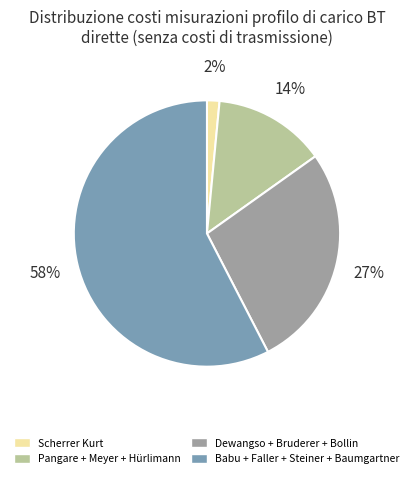

Is the sum of Babu + Faller + Steiner + Baumgartner and Scherrer Kurt greater than half?

Yes